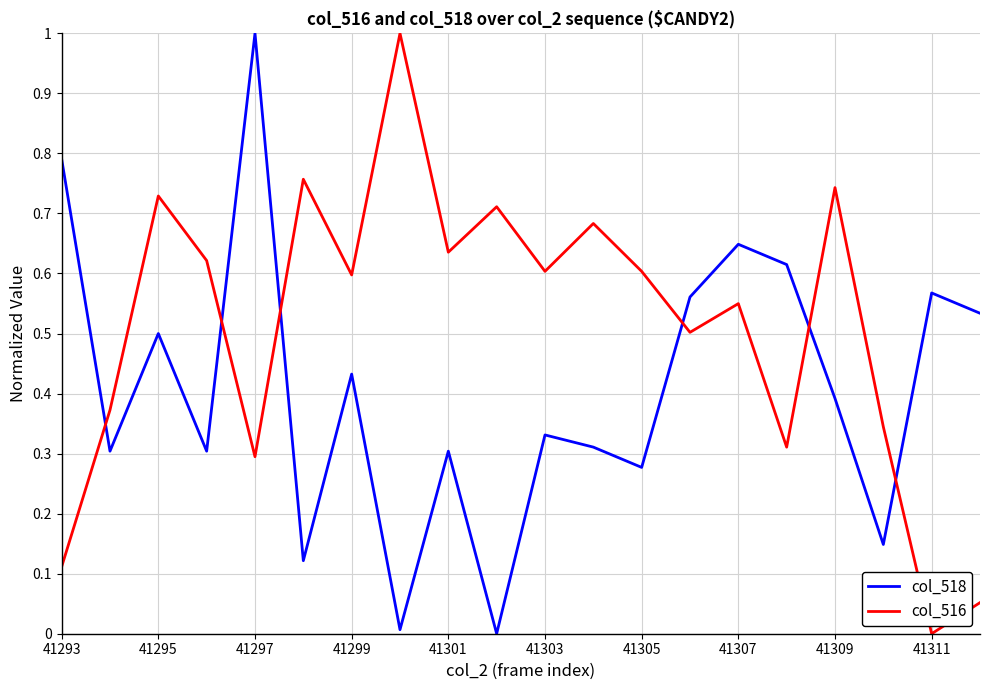

How many lines are shown in the chart?

2